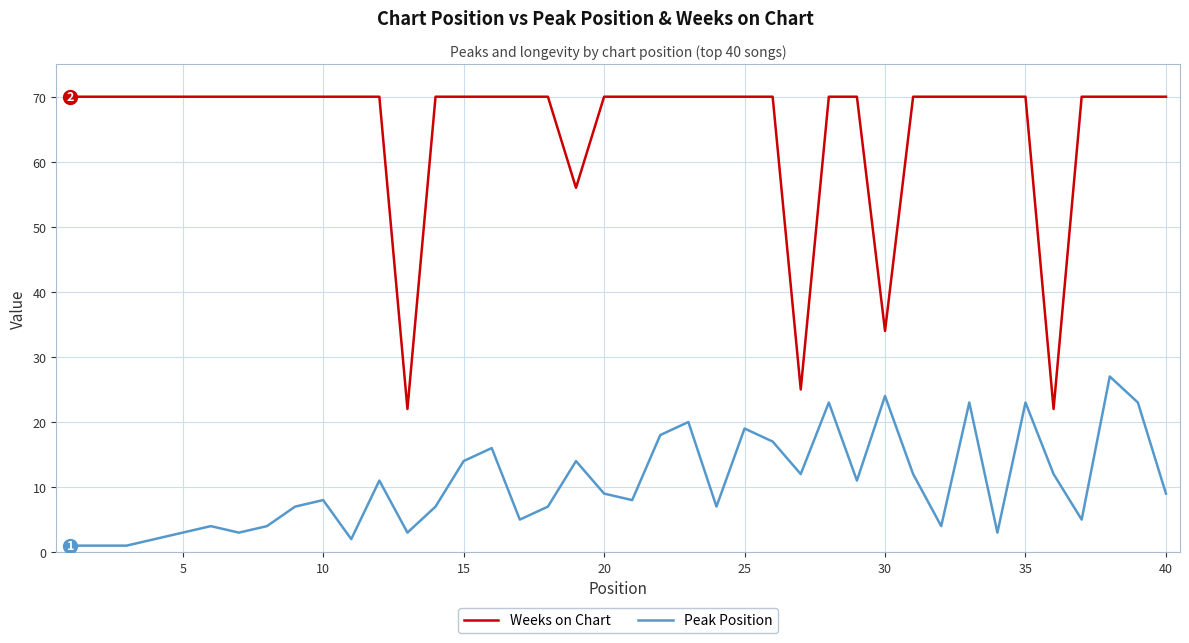

Which series has the widest spread of values?

Weeks on Chart